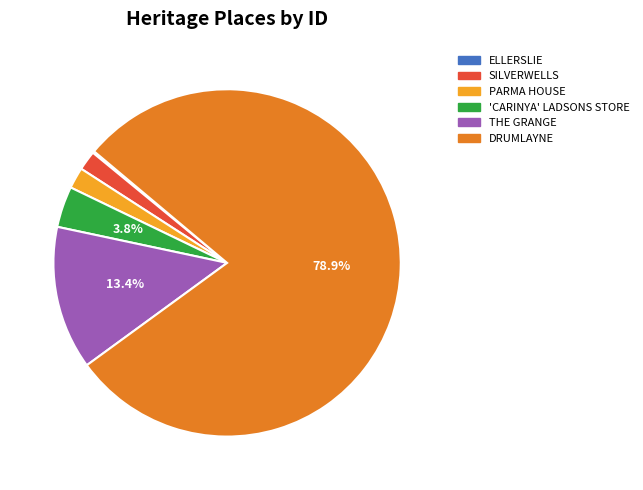

What is the largest slice in the pie chart?

DRUMLAYNE